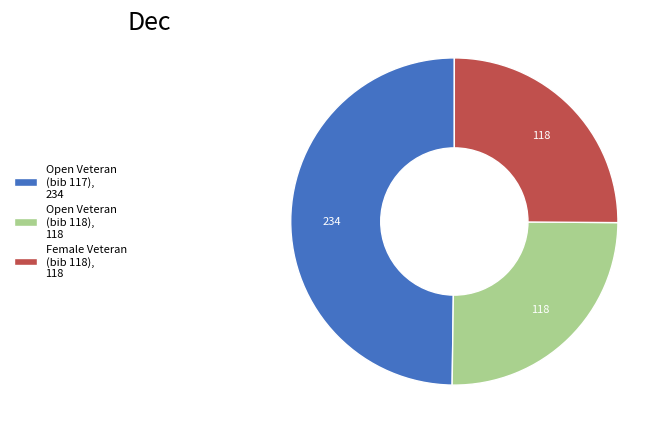

Which category has the biggest portion of the pie?

Open Veteran (bib 117), 234